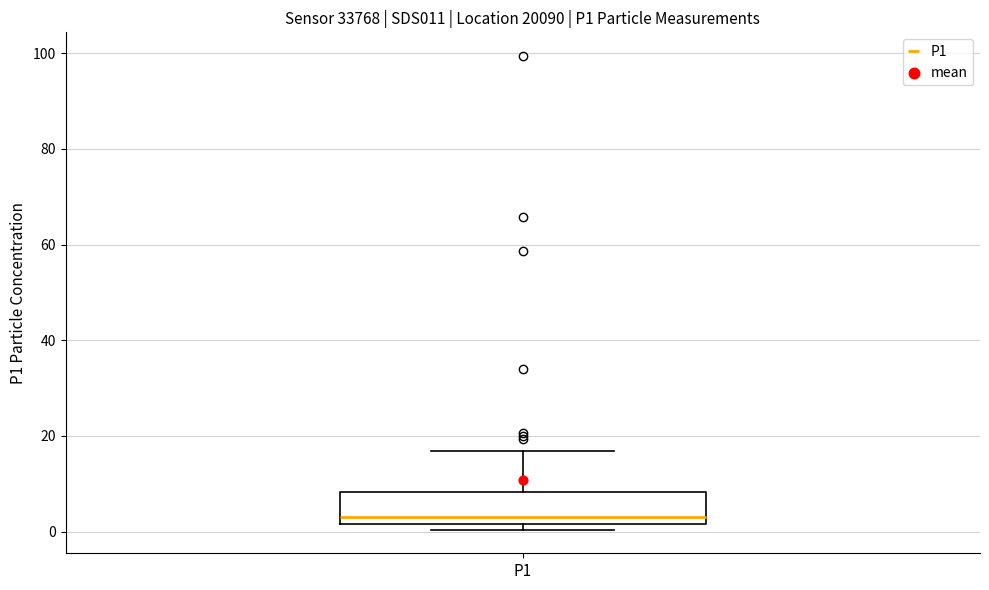

Where is the lower edge of the box for P1 on the y-axis? The values are not printed on the chart, so give them approximately, as read against the axis.

2